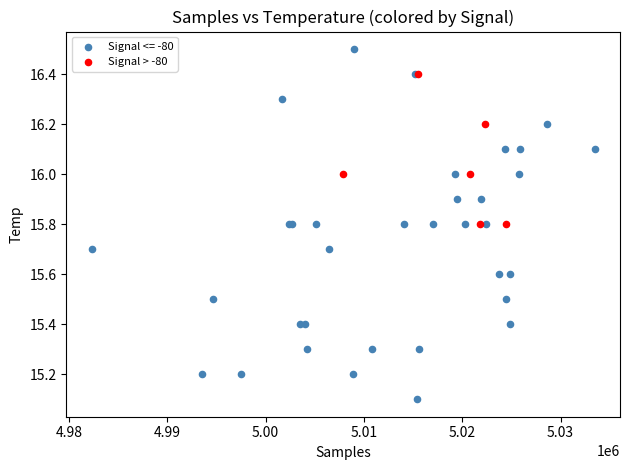

Which series reaches the maximum Y coordinate?

Signal <= -80